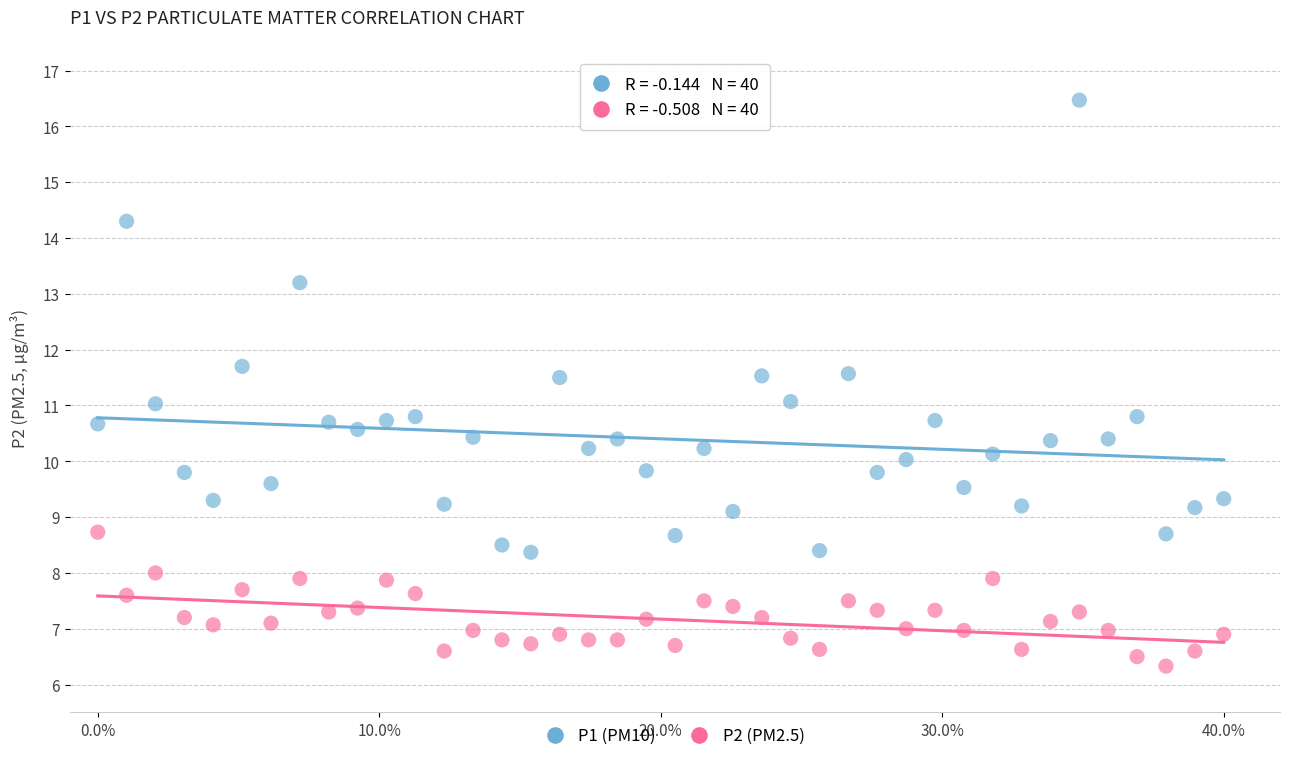

What are all the series names shown in the legend?

P1 (PM10), P2 (PM2.5)